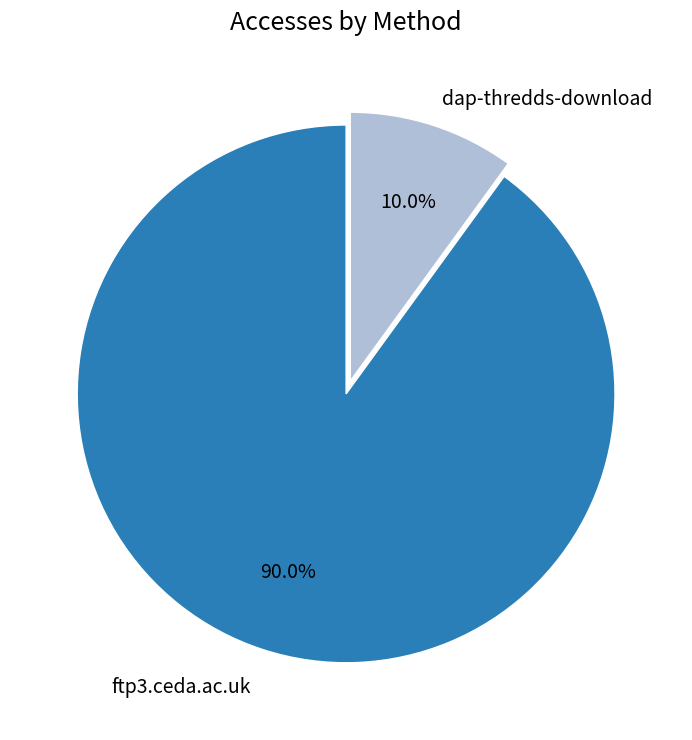

What is the total percentage of ftp3.ceda.ac.uk and dap-thredds-download?

100.0%